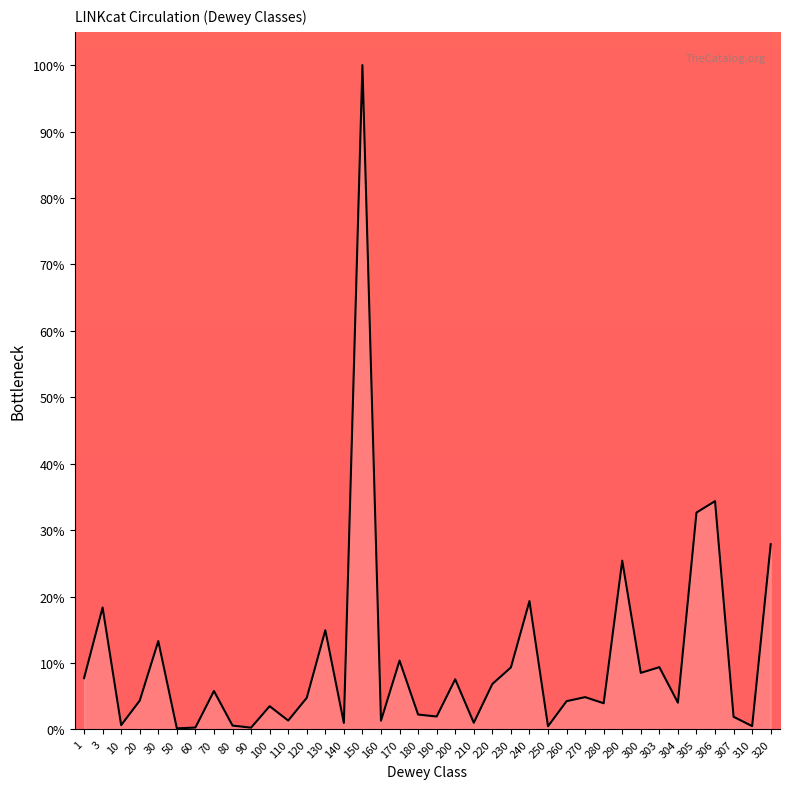

What is the difference between the maximum and minimum values?

99.8